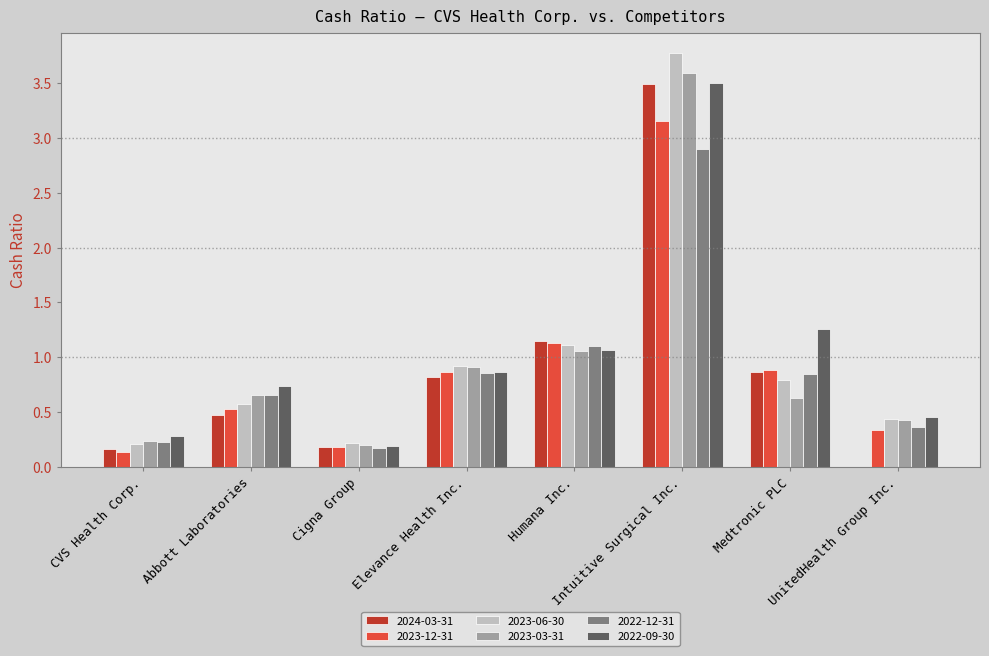

Is the value of 2022-12-31 at CVS Health Corp. greater than the value of 2023-03-31 at Elevance Health Inc.?

No